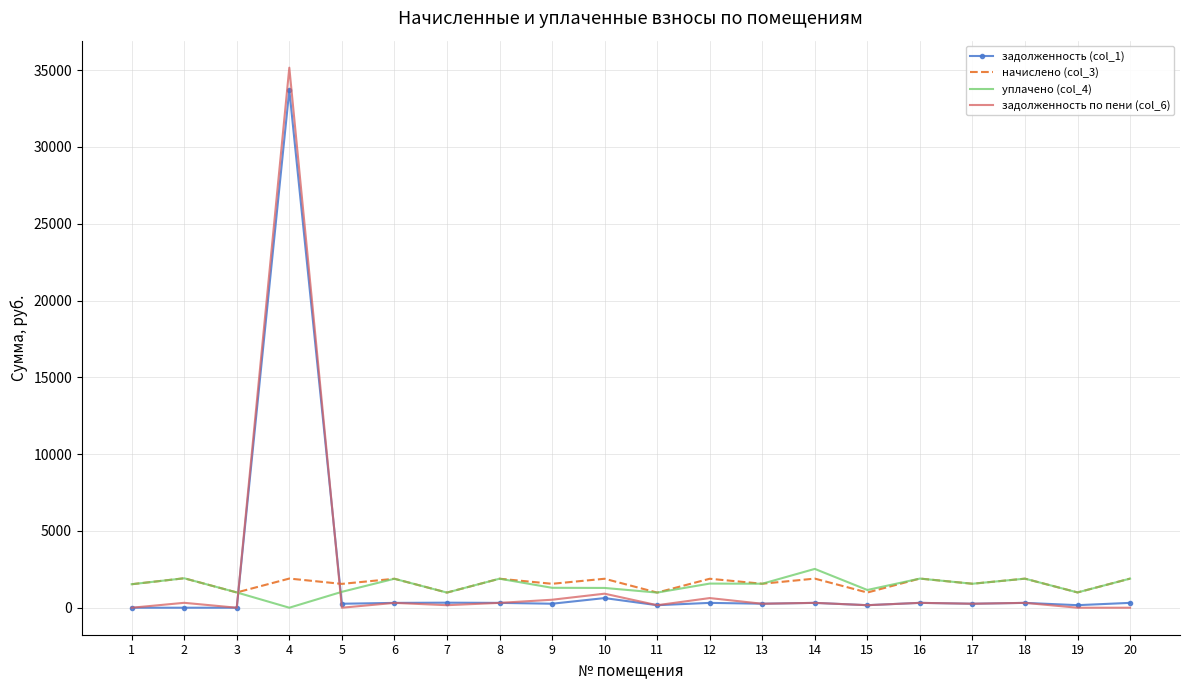

Where is the first local minimum for начислено (col_3)?

3